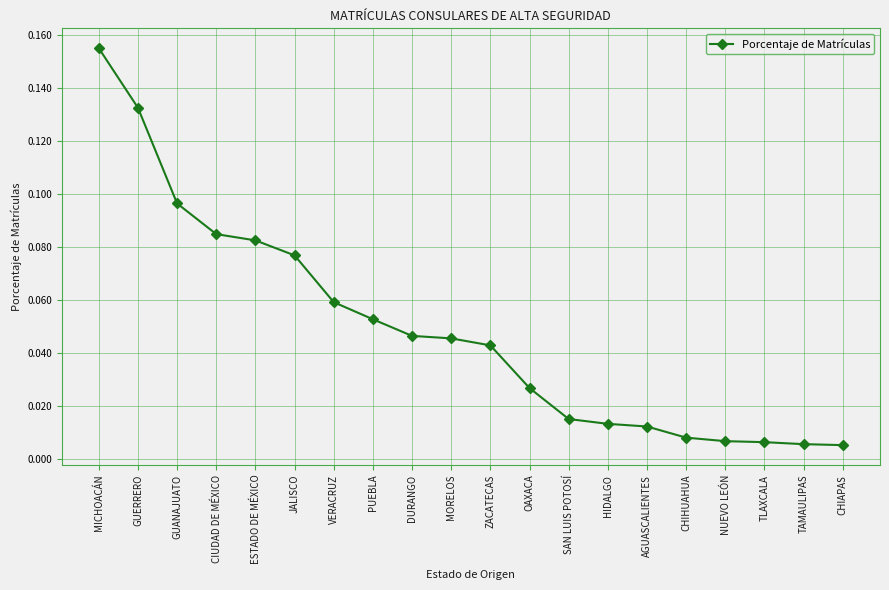

Which has a higher value, MORELOS or GUERRERO?

GUERRERO